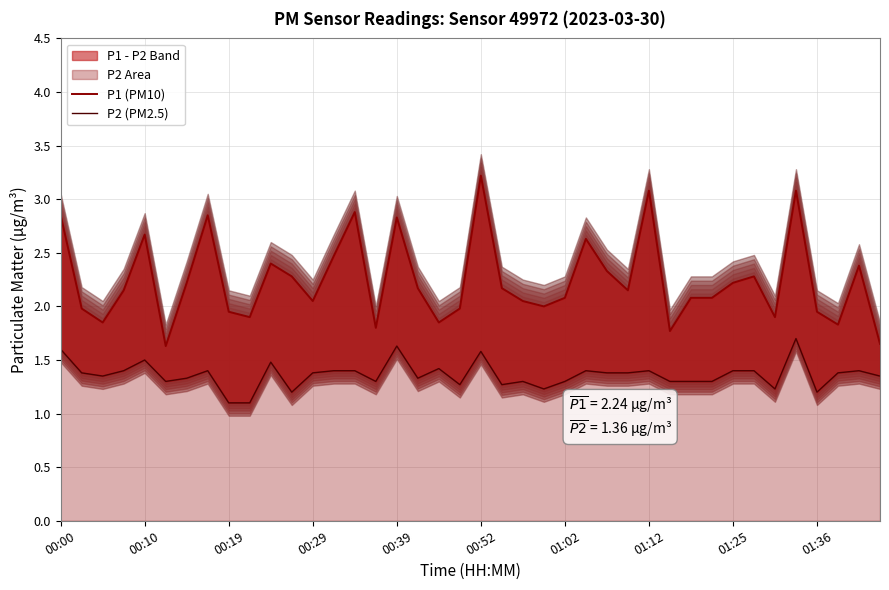

True or false: P2 (PM2.5) and P1 (PM10) cross at least once.

False